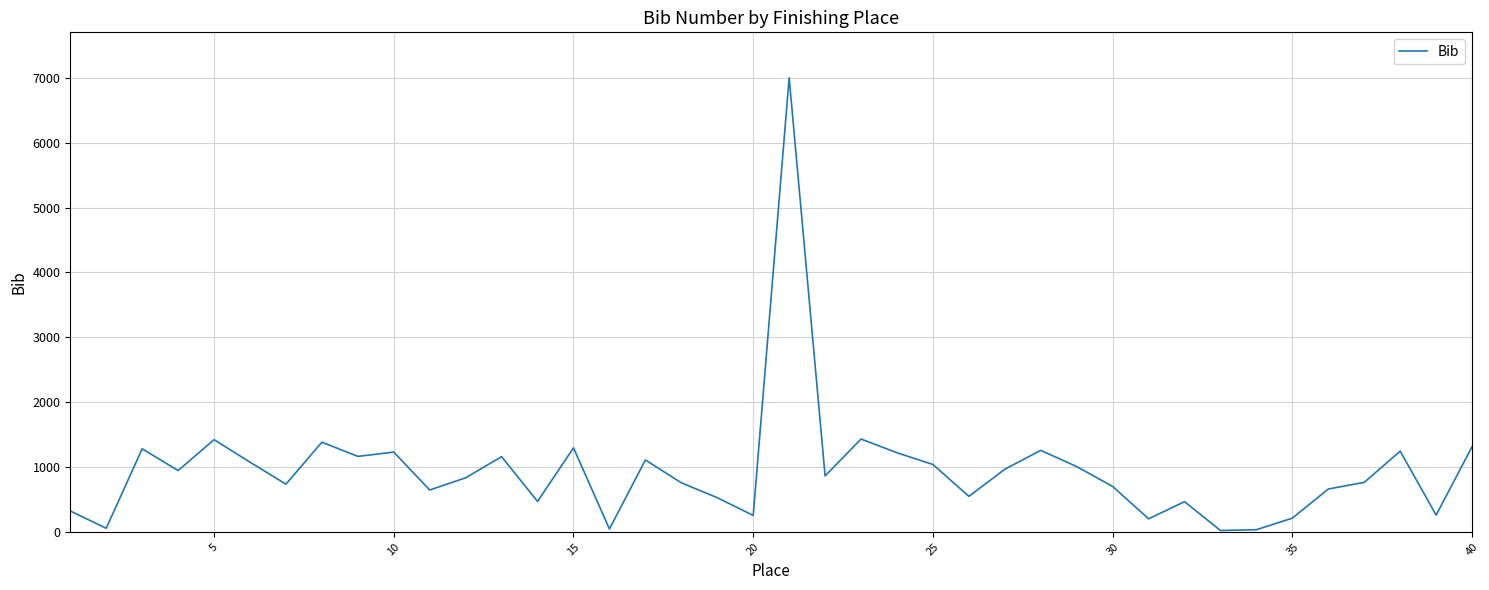

What is the difference between the maximum and minimum values?

6979